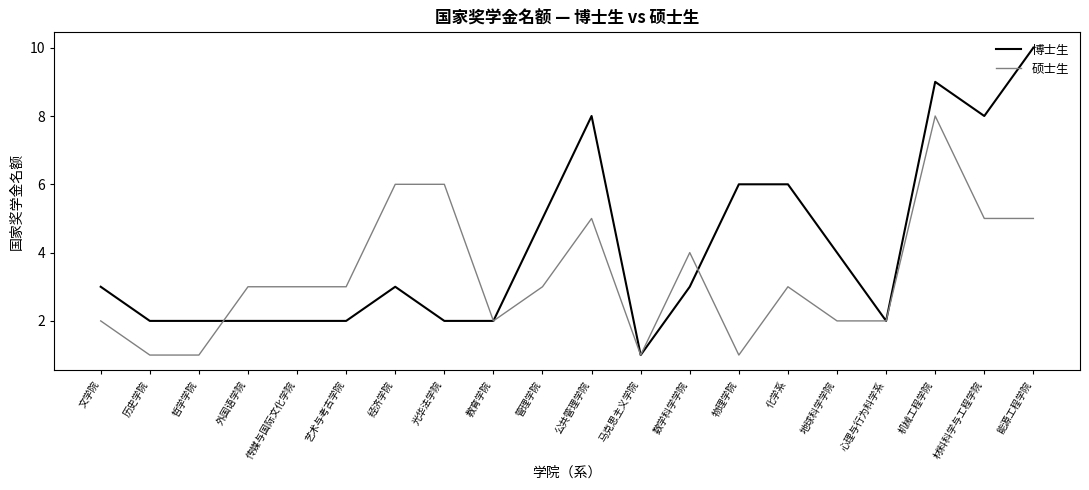

Is the value of 硕士生 at 能源工程学院 greater than the value of 博士生 at 文学院?

Yes